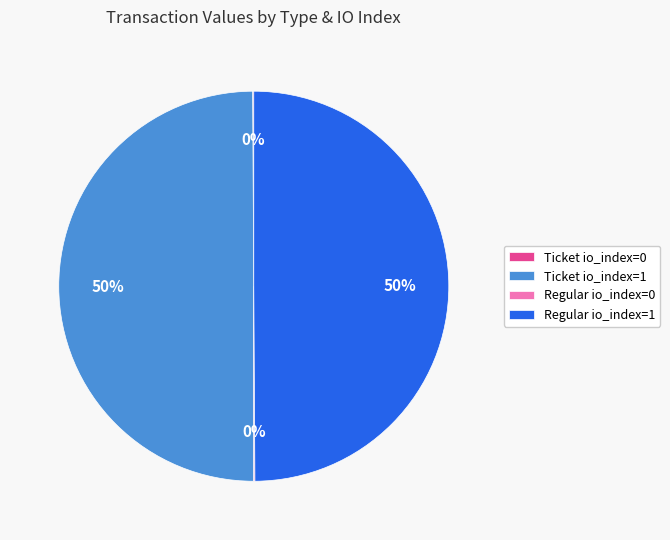

To the nearest percent, what is the average slice percentage?

25%